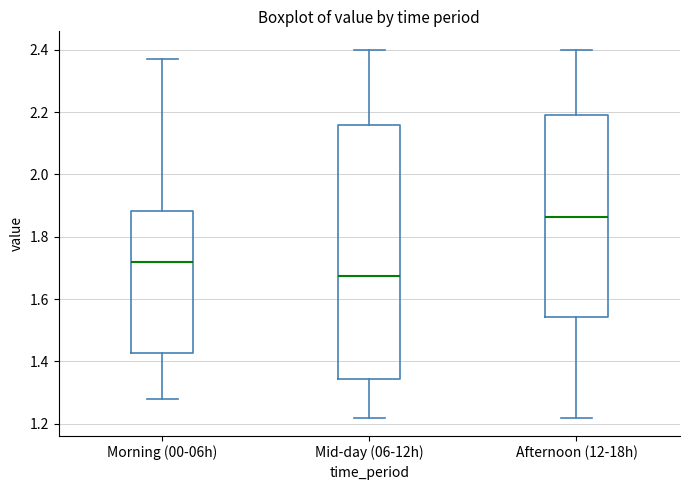

Where is the upper edge of the box for Morning (00-06h) on the y-axis? The values are not printed on the chart, so give them approximately, as read against the axis.

1.88